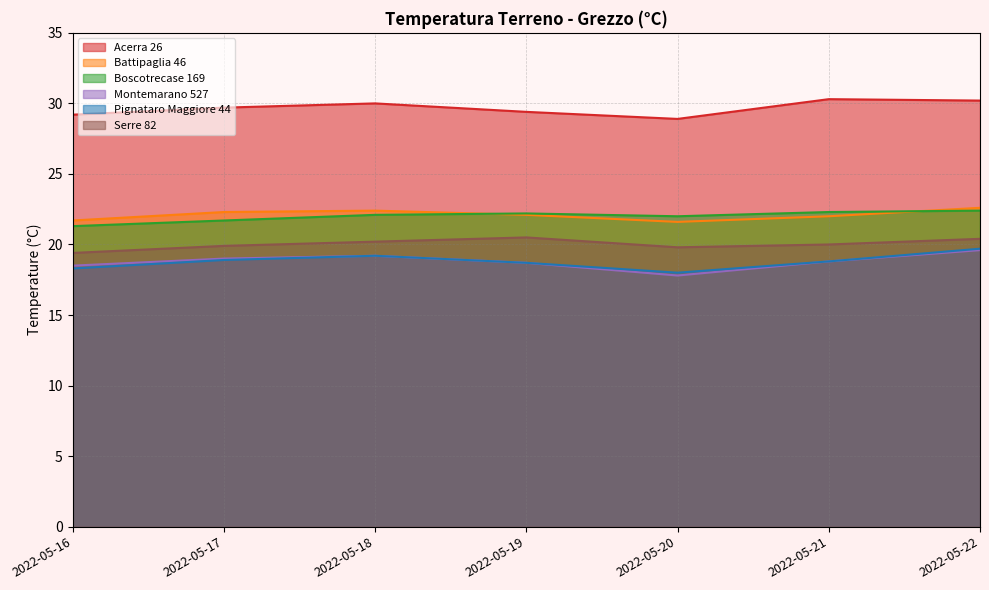

Rank the series by their maximum value, from lowest to highest.

Montemarano 527, Pignataro Maggiore 44, Serre 82, Boscotrecase 169, Battipaglia 46, Acerra 26